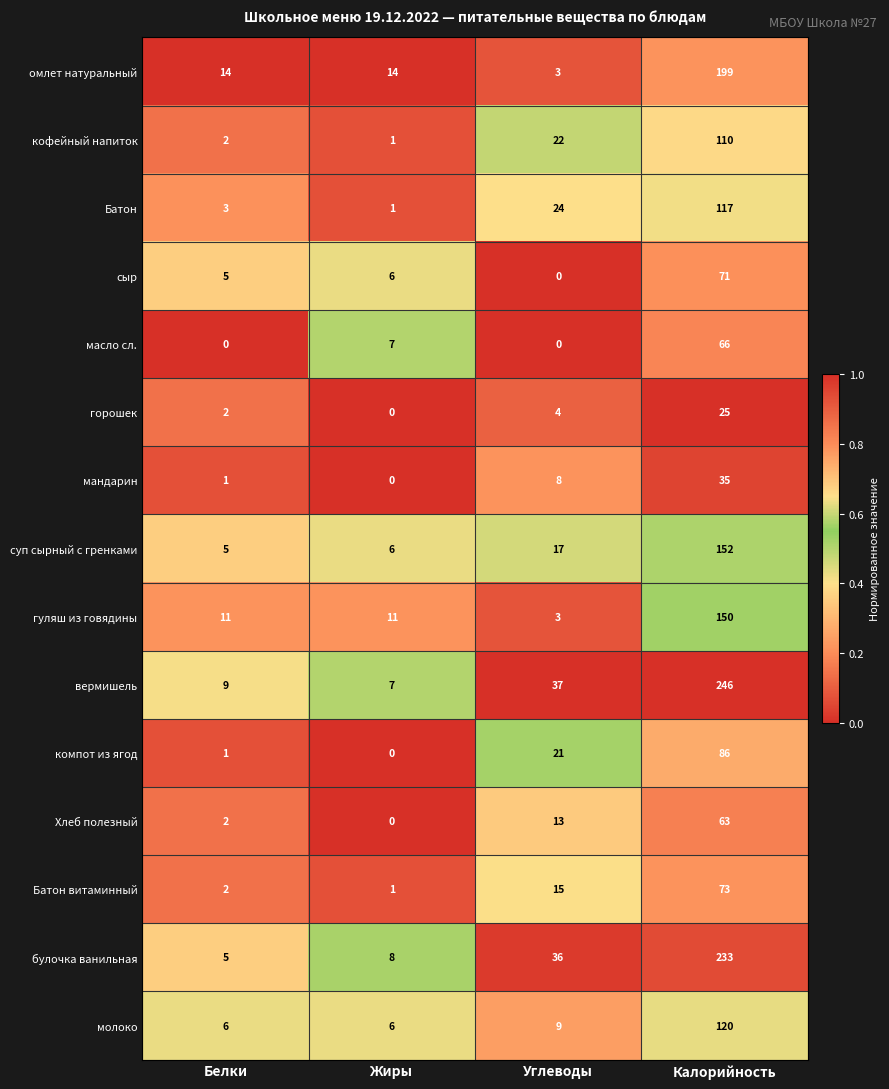

What is the difference between the second highest and minimum values in the булочка ванильная series?

31